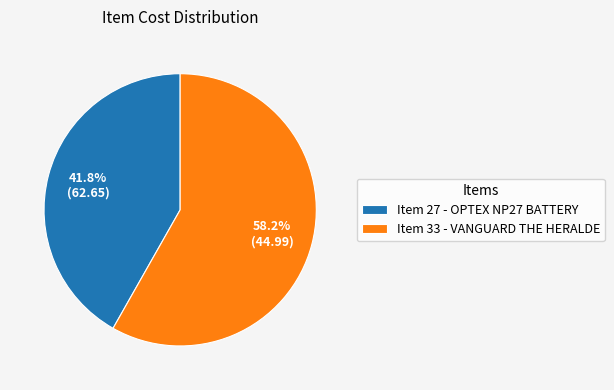

What is the smallest slice in the pie chart?

Item 27 - OPTEX NP27 BATTERY